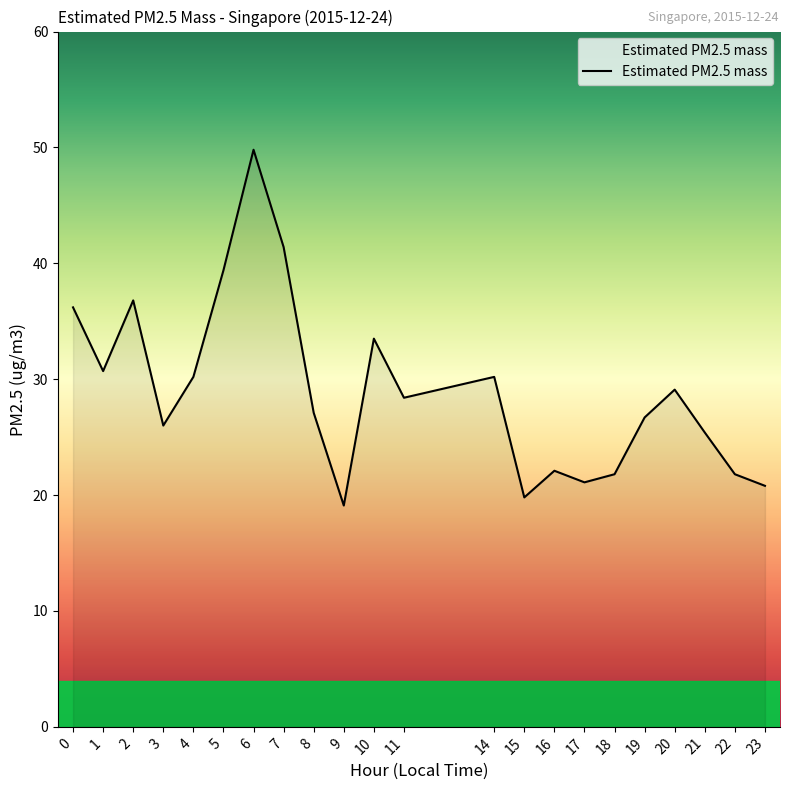

What is the difference between the values at 17 and 3?

4.9